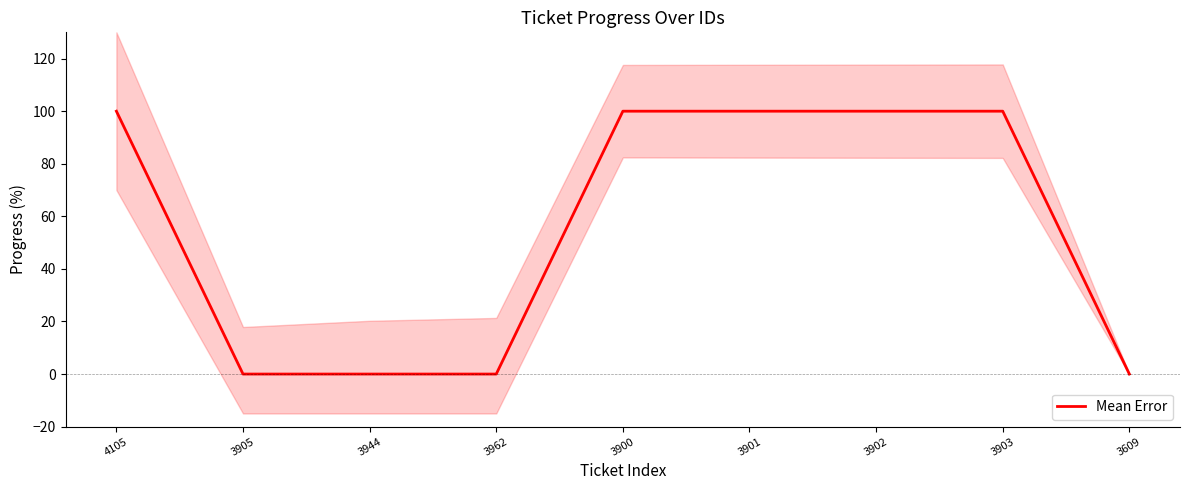

Which category has the highest value across all series?

4105